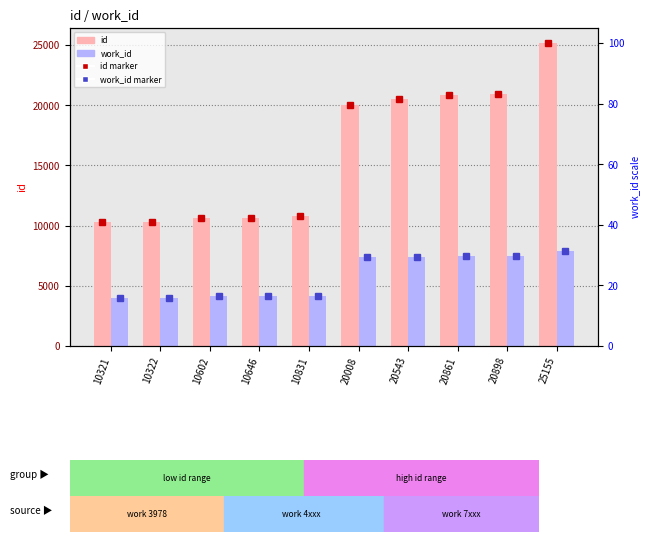

What is the value of the work_id bar at the 10th from the left?

7929